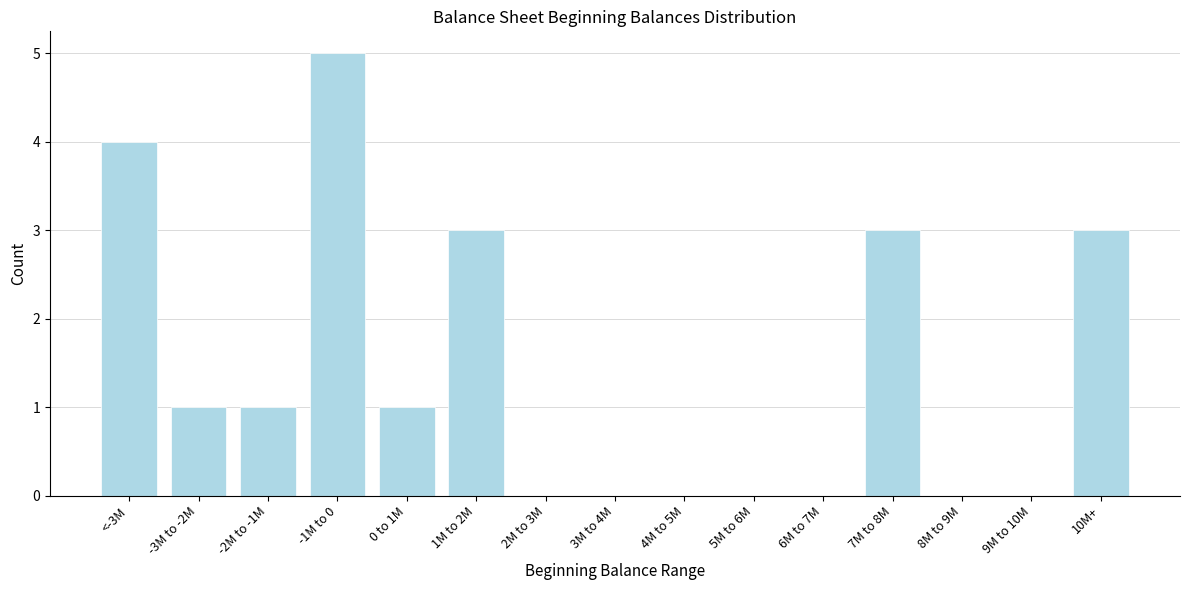

Reading left to right, list all the values displayed in this chart.

<-3M=4	-3M to -2M=1	-2M to -1M=1	-1M to 0=5	0 to 1M=1	1M to 2M=3	2M to 3M=0	3M to 4M=0	4M to 5M=0	5M to 6M=0	6M to 7M=0	7M to 8M=3	8M to 9M=0	9M to 10M=0	10M+=3